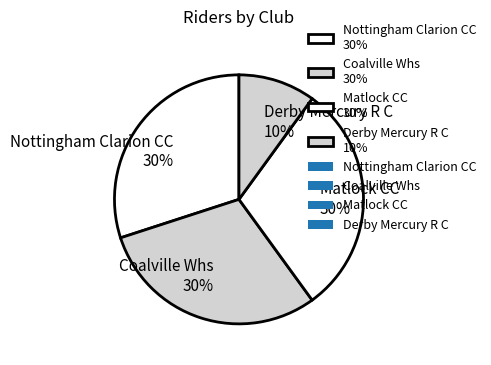

True or false: Coalville Whs accounts for 43% of the total.

False